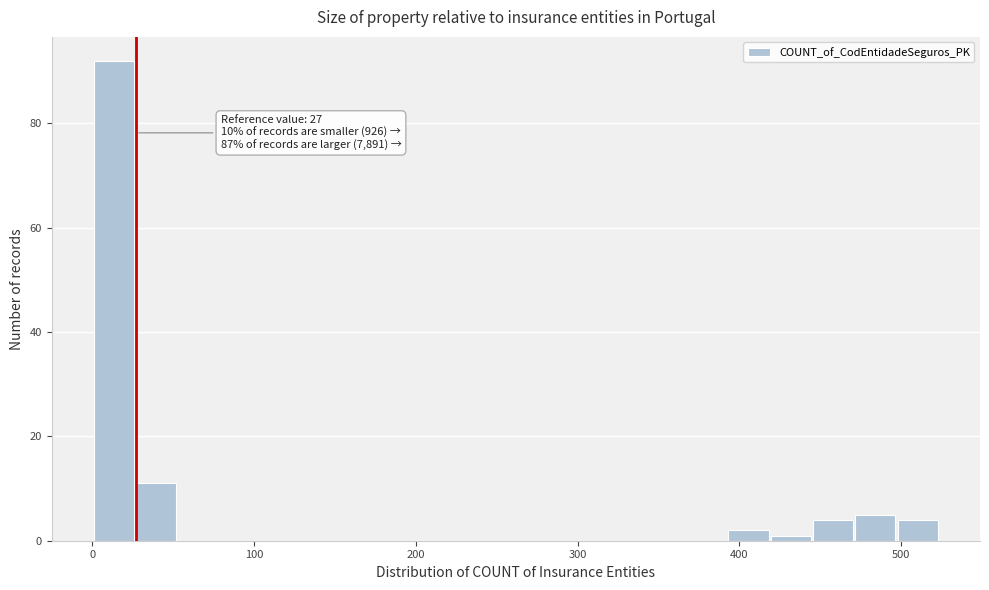

Read against the x-axis, roughly where is the centre of the tallest bar?

10